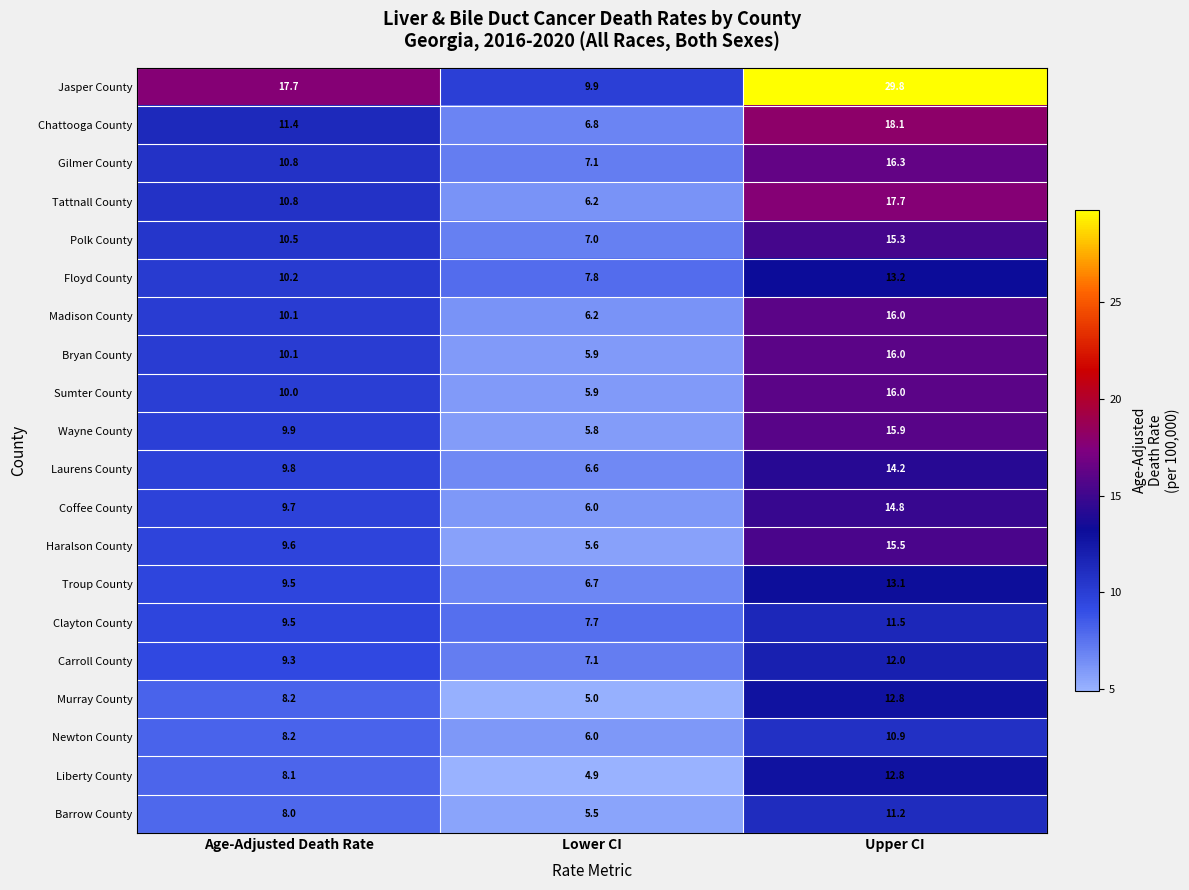

Which label corresponds to the smallest value in the chart?

Lower CI